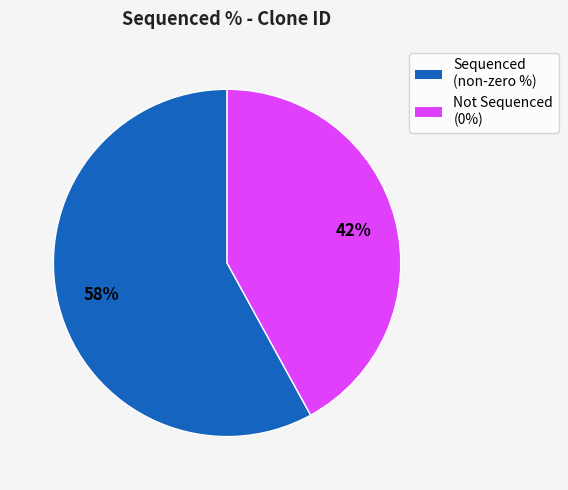

Count the number of slices in the pie.

2